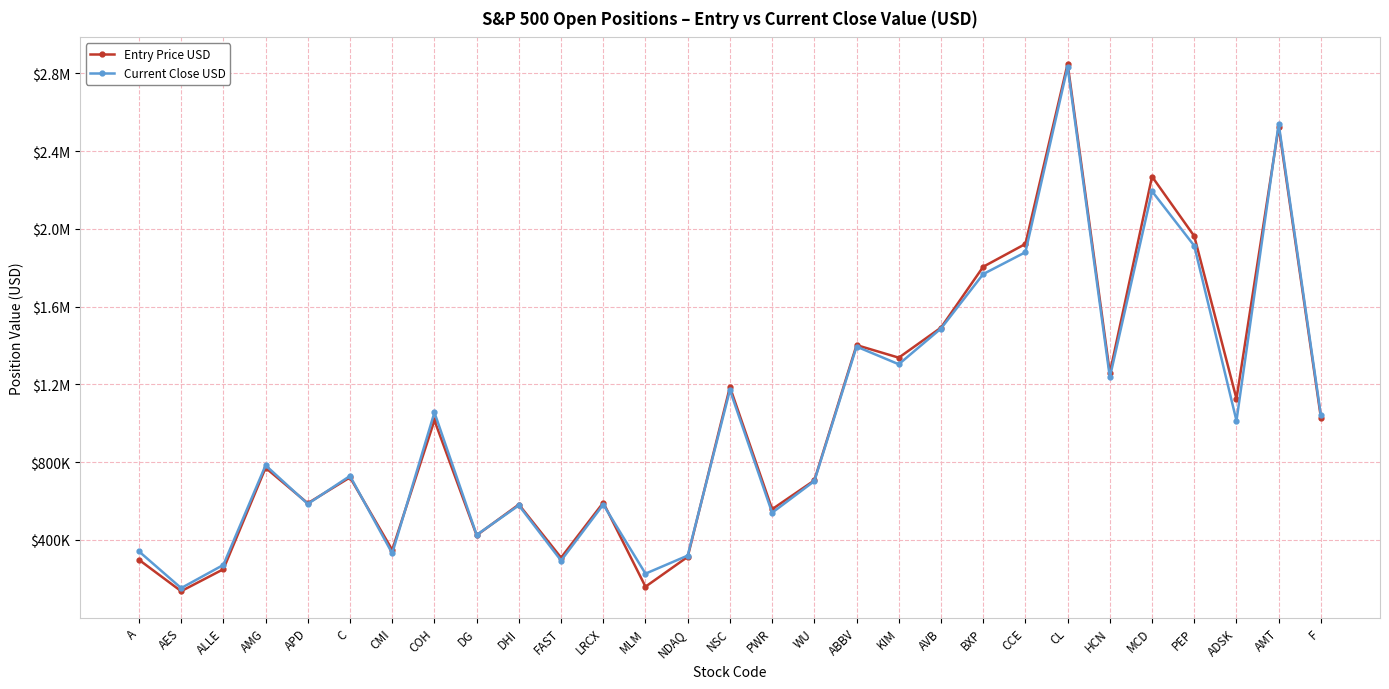

What are all the series names shown in the legend?

Entry Price USD, Current Close USD